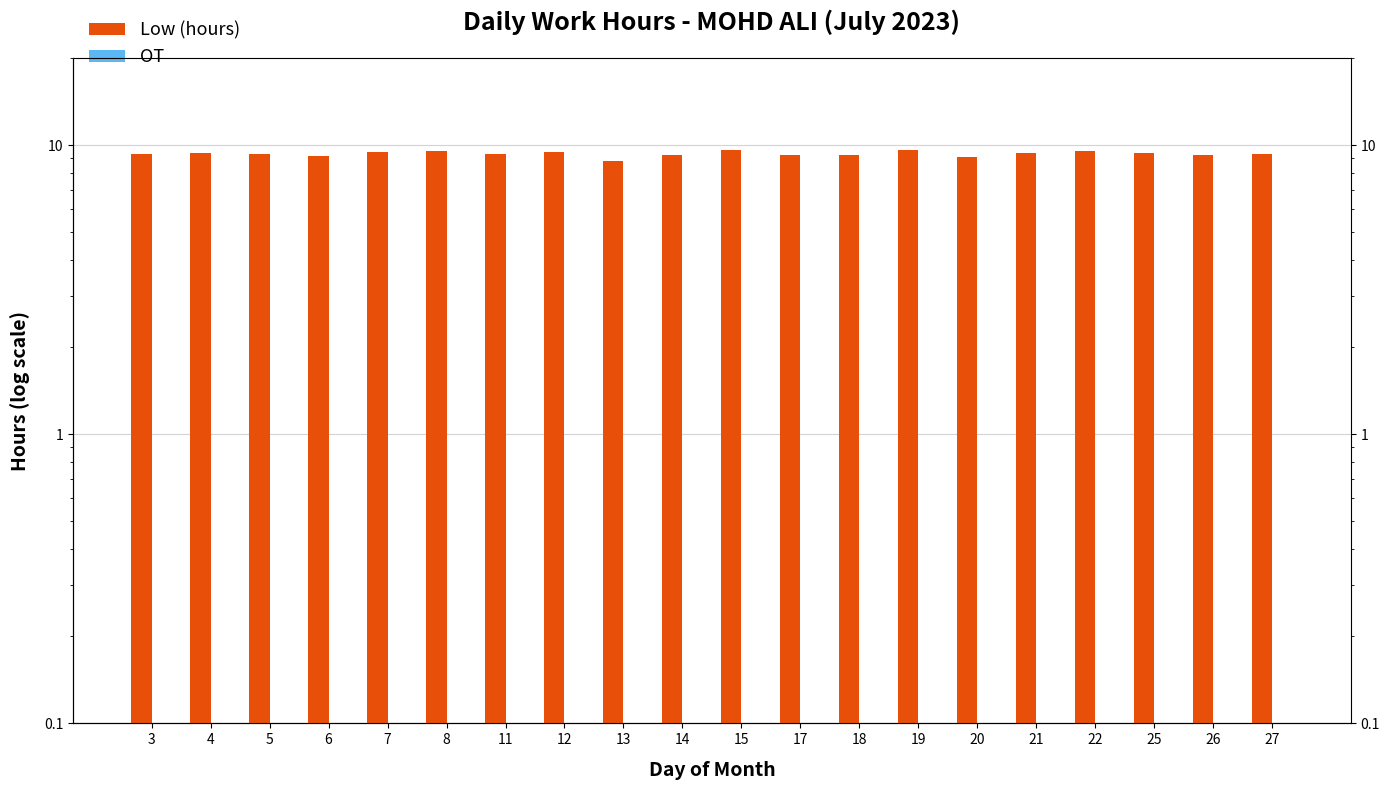

Count the number of data series in this chart.

2